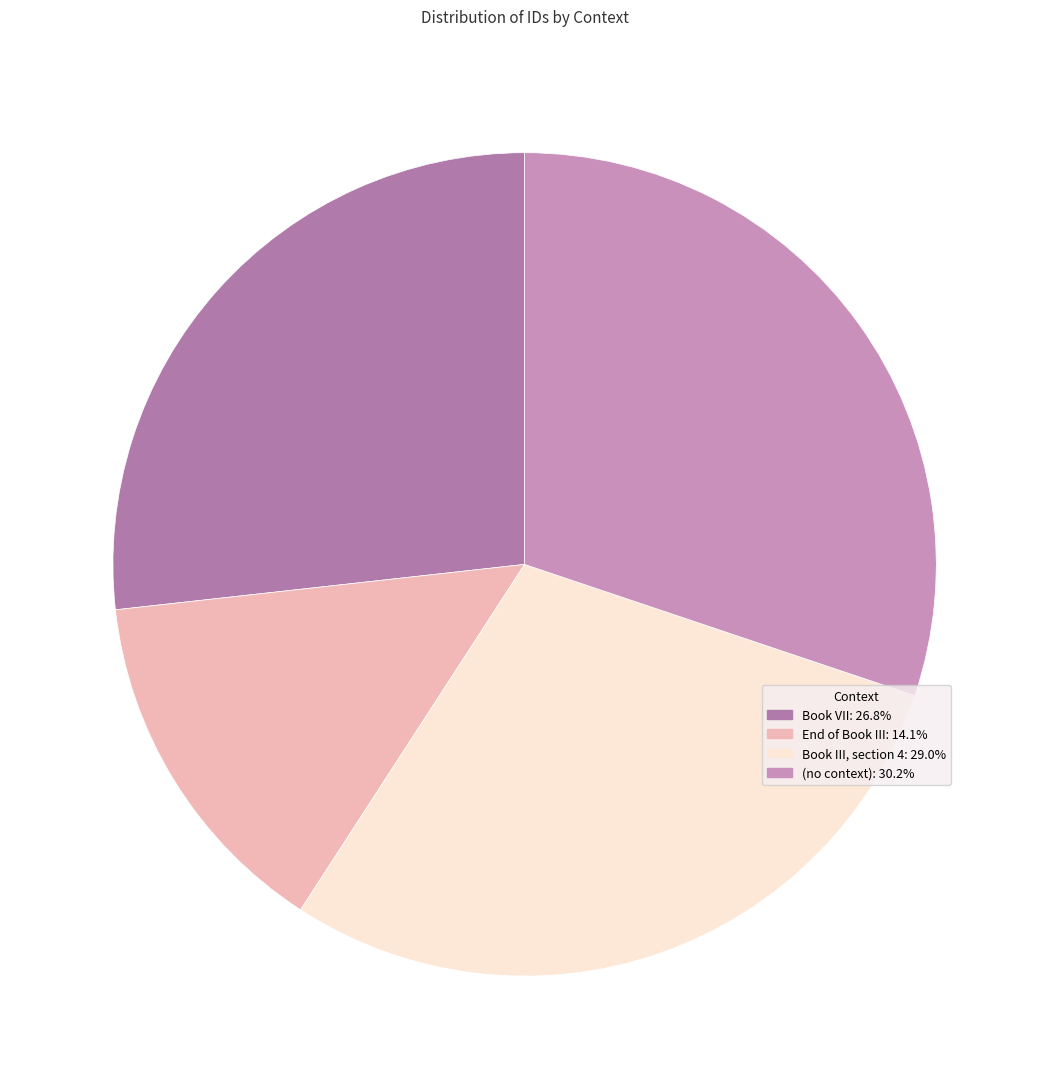

How many slices are in this pie chart?

4